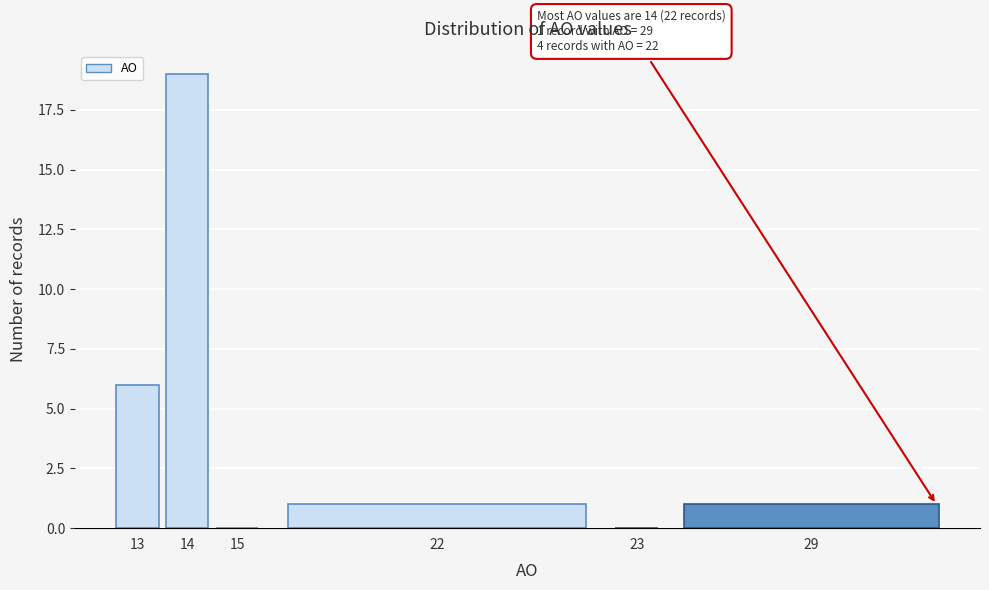

Reading right to left, extract all data points from this chart.

29=1	23=0	22=1	15=0	14=19	13=6